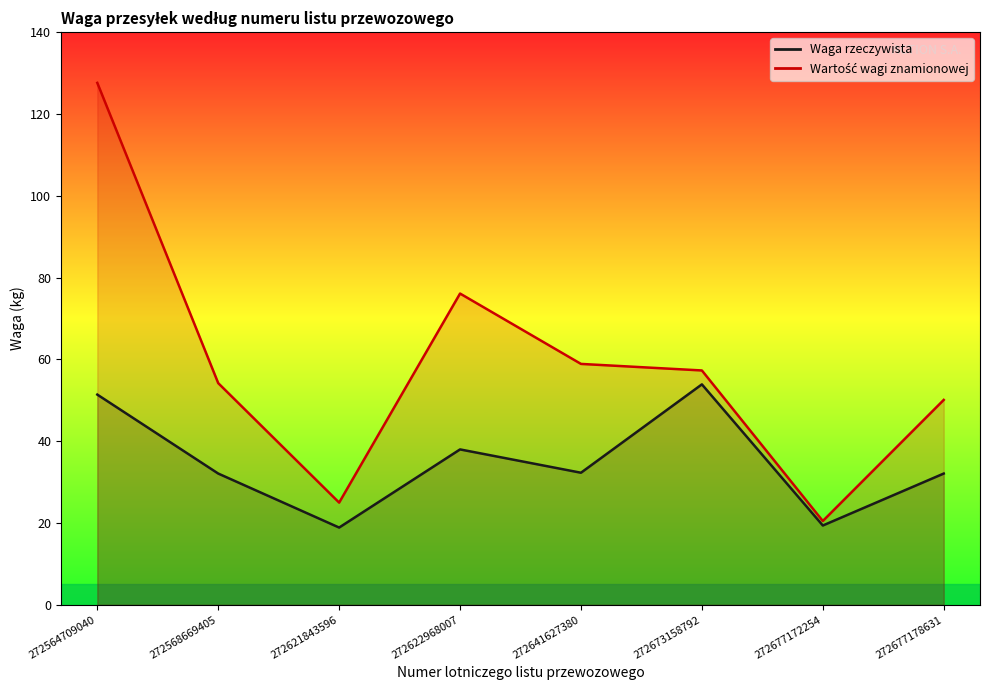

True or false: Waga rzeczywista and Wartość wagi znamionowej cross at least once.

False